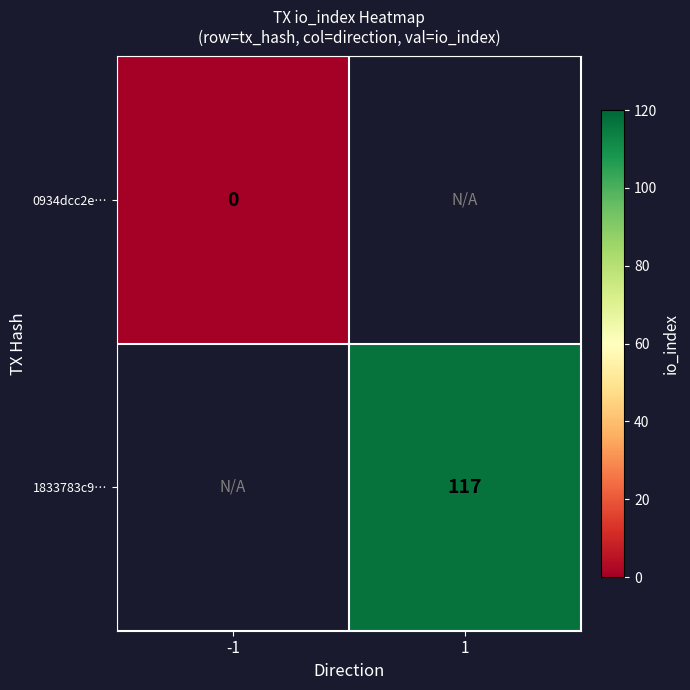

Is it true that 1833783c9… equals 117 at 1?

True